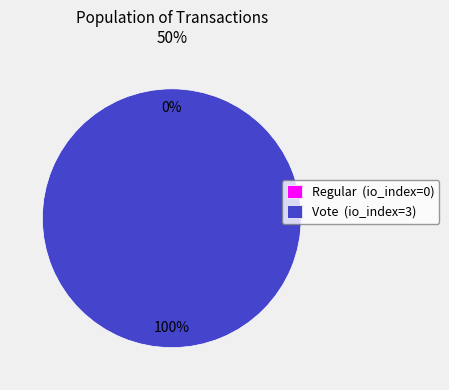

Which category has the biggest portion of the pie?

Vote